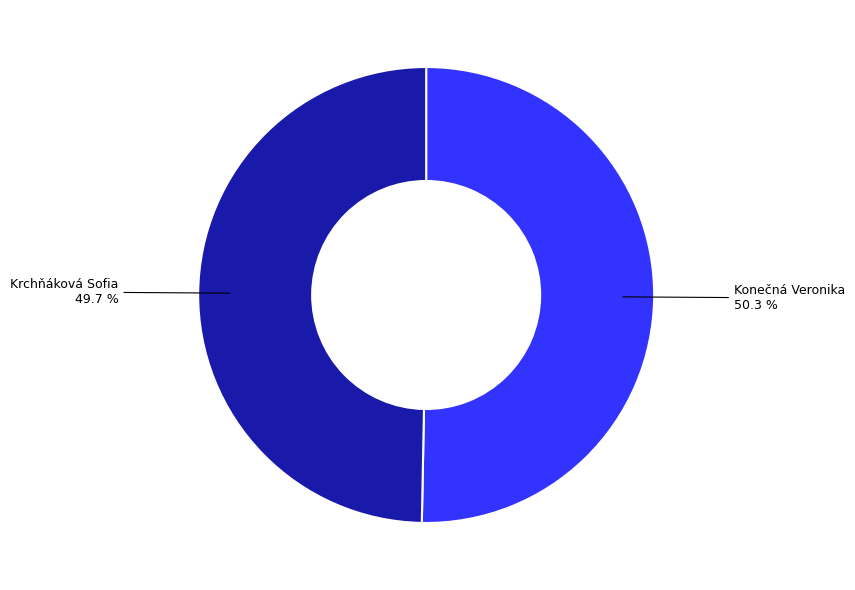

Is there a majority slice in this chart?

Yes